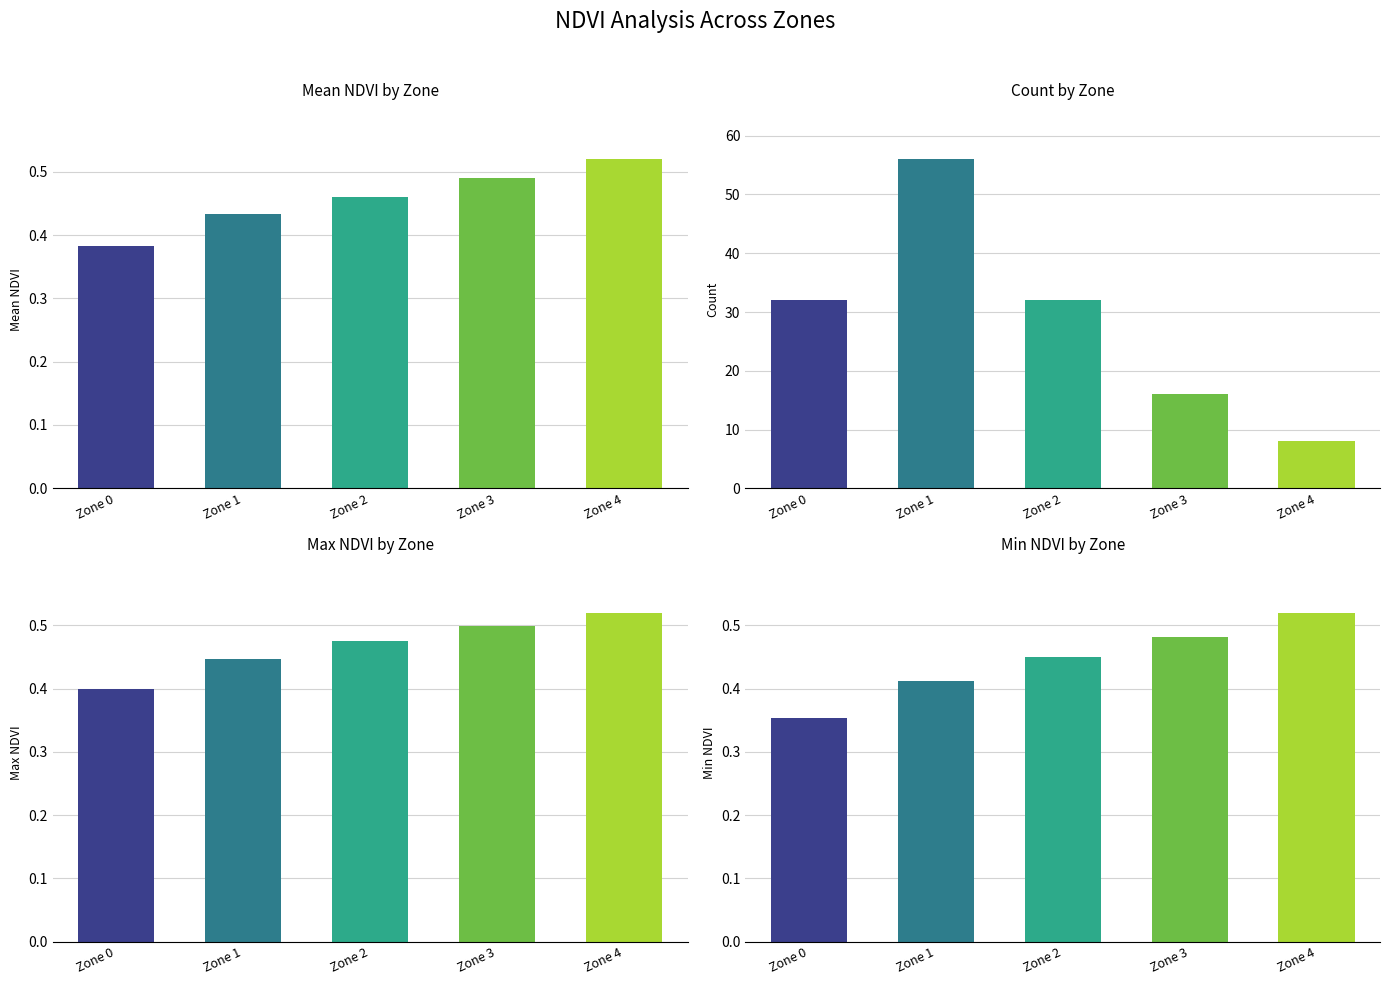

How many Max NDVI values are between 0 and 1?

5